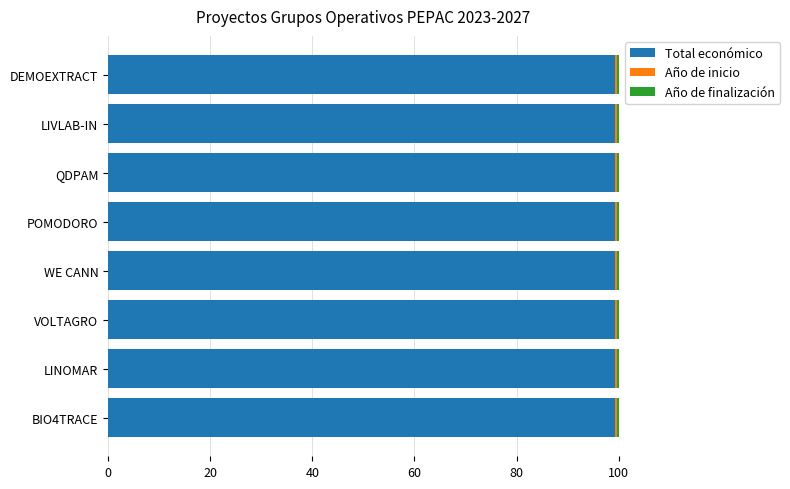

What is the minimum value for Total económico?

99.3